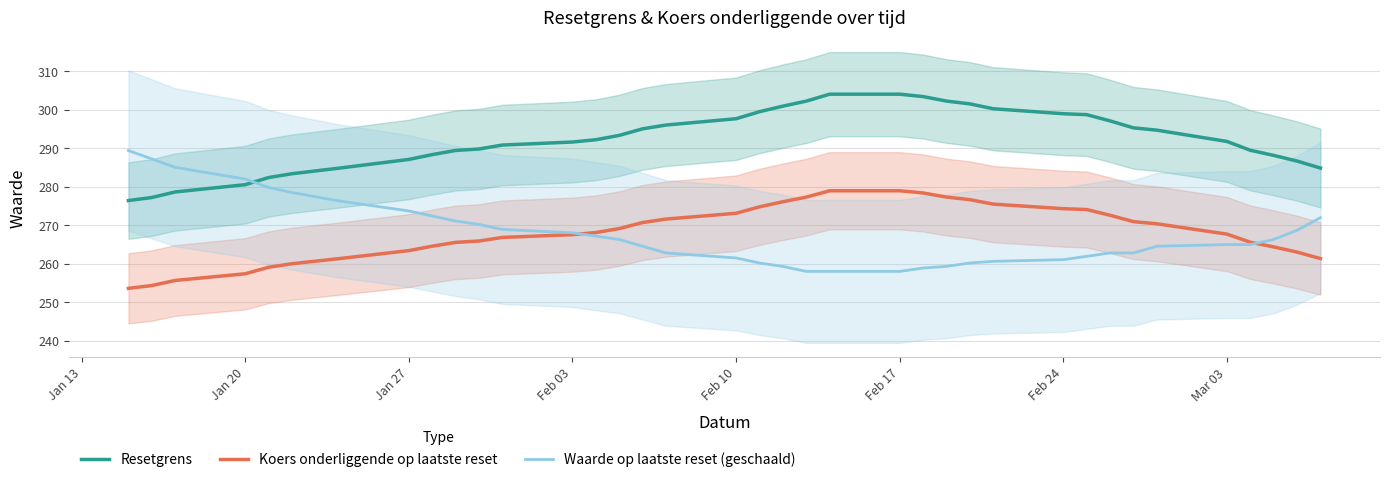

What are all the series names shown in the legend?

Resetgrens, Koers onderliggende op laatste reset, Waarde op laatste reset (geschaald)